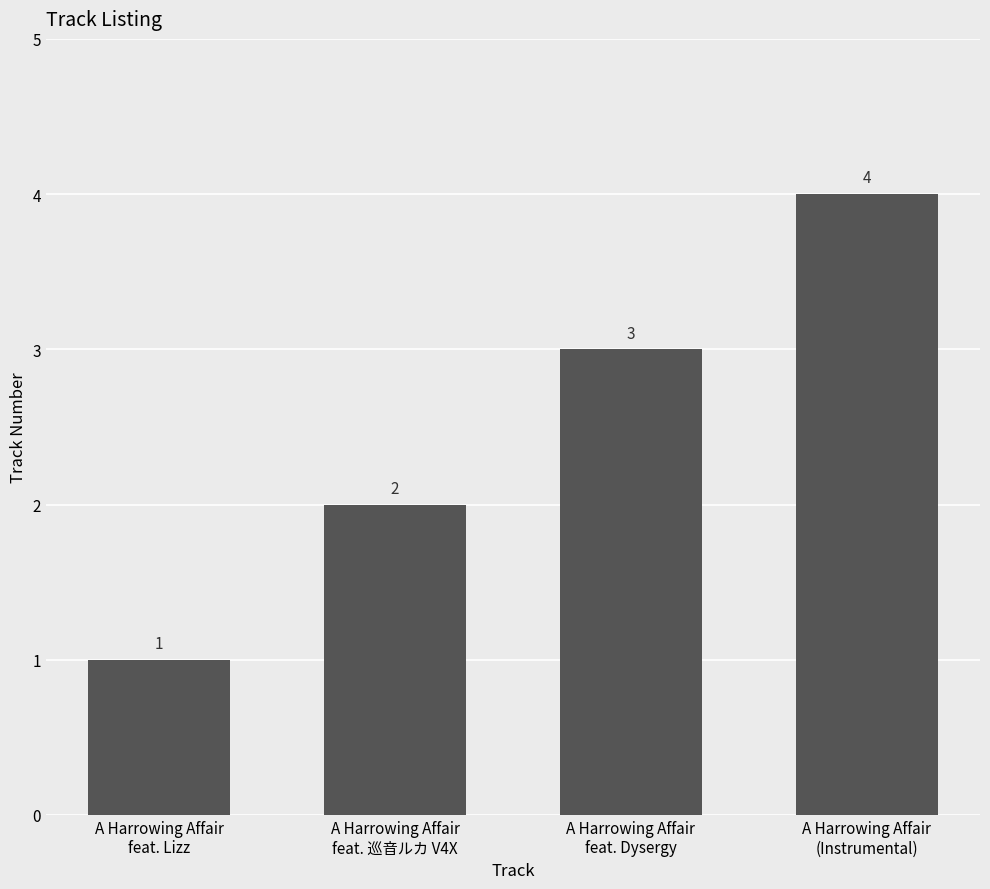

What is the difference between the maximum and minimum values?

3